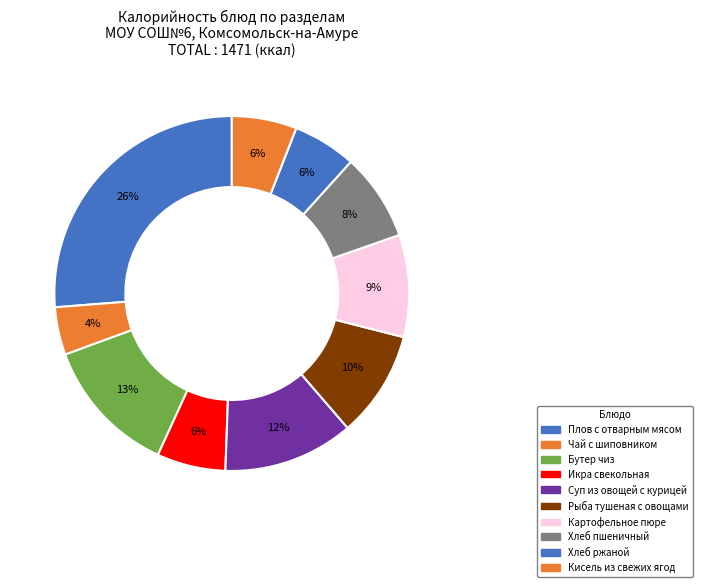

What percentage is the Икра свекольная slice, to the nearest percent?

6%